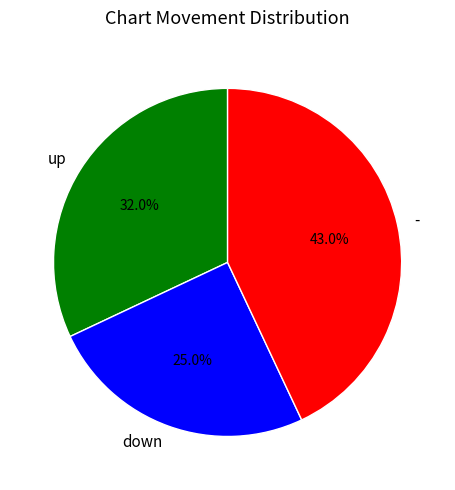

Approximately how many times larger is the value at down compared to up?

0.8